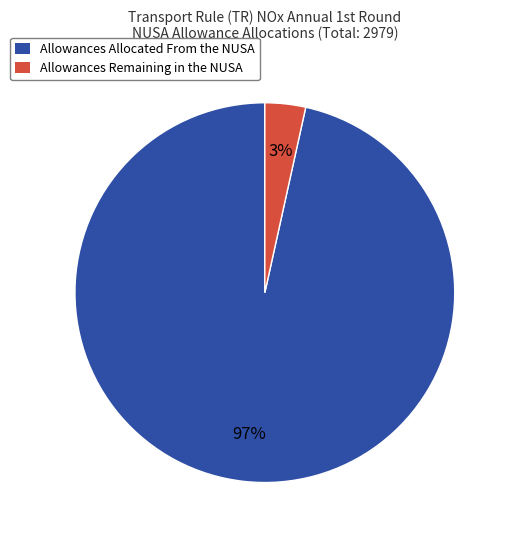

Which has a higher value, Allowances Allocated From the NUSA or Allowances Remaining in the NUSA?

Allowances Allocated From the NUSA